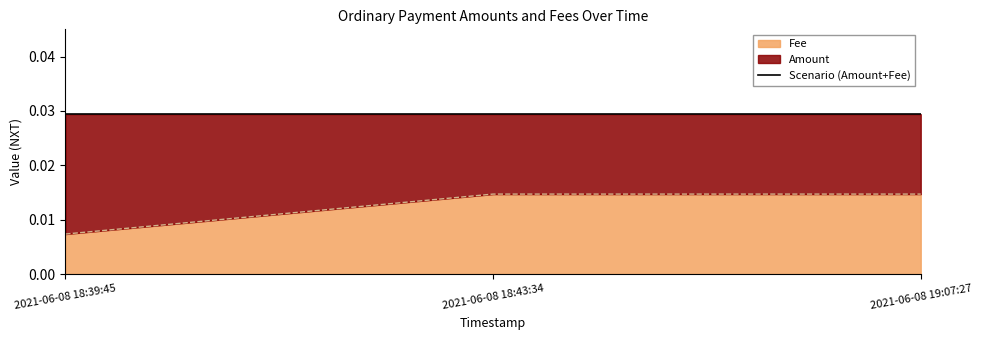

What is the label of the 3rd point from the right?

2021-06-08 18:39:45